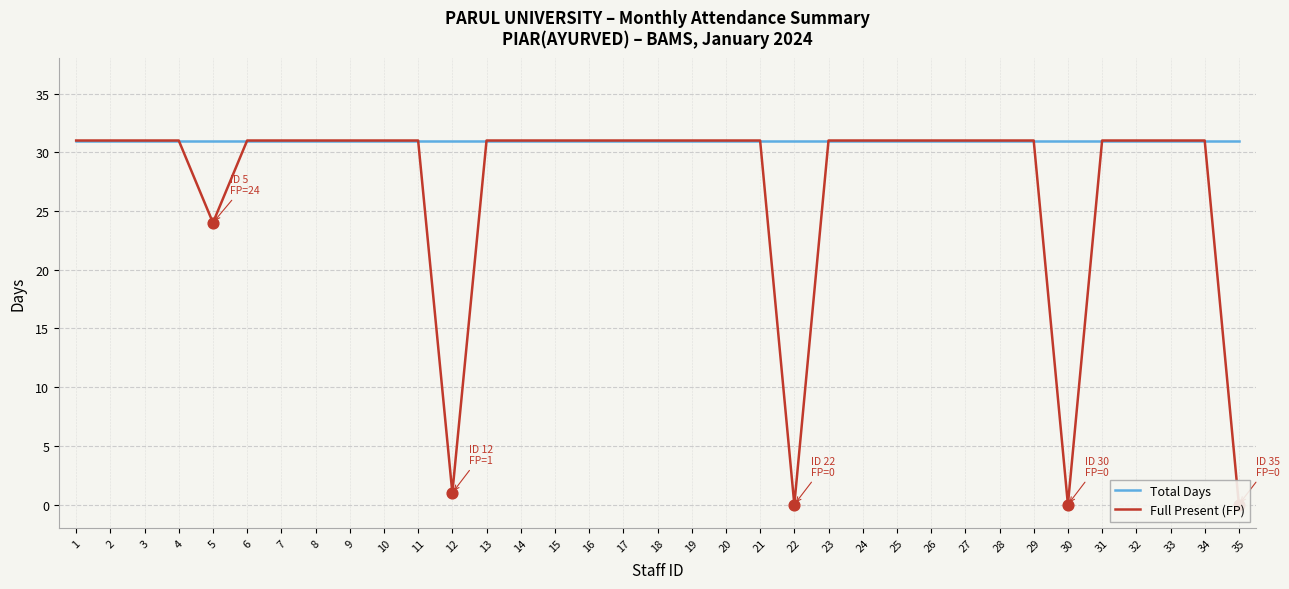

Which series has the largest total across all categories?

Total Days